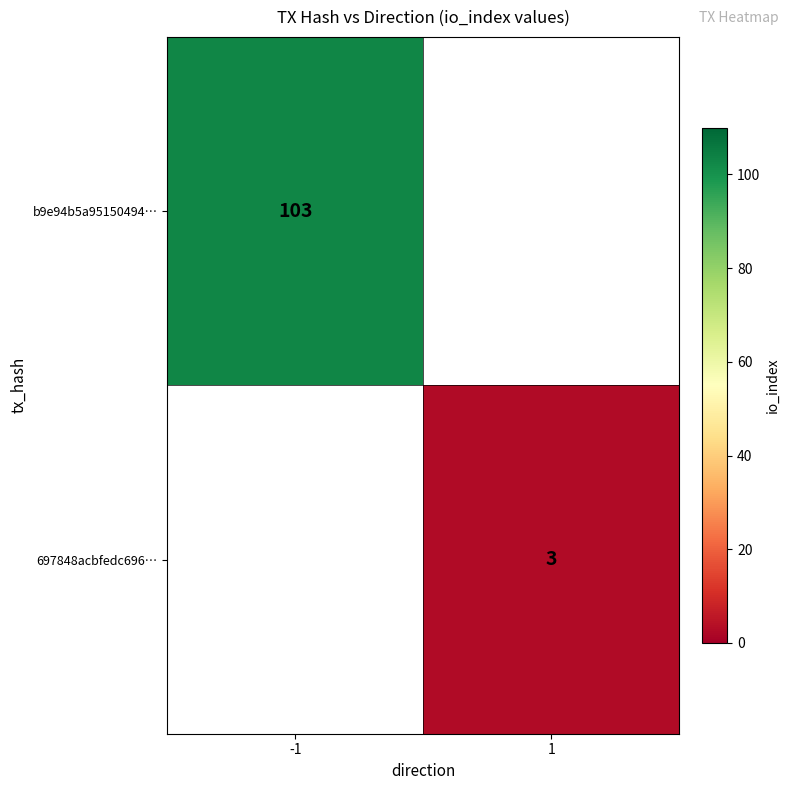

What is the greatest value displayed?

103.0